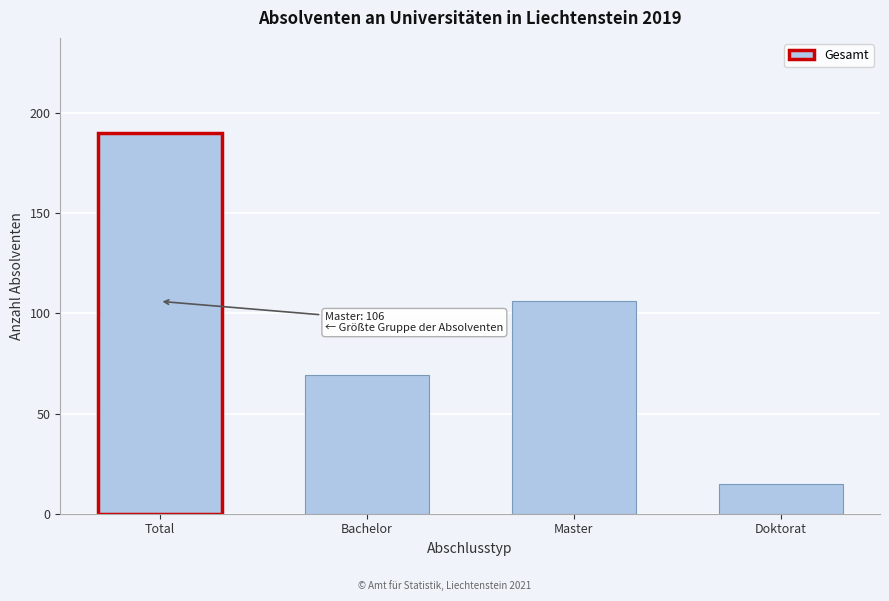

Reading left to right, extract all data points from this chart.

Total=190	Bachelor=69	Master=106	Doktorat=15